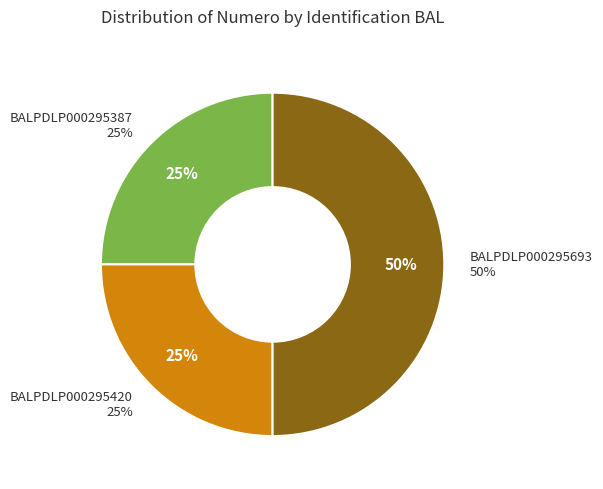

Rank the categories by value from lowest to highest.

BALPDLP000295387, BALPDLP000295420, BALPDLP000295693